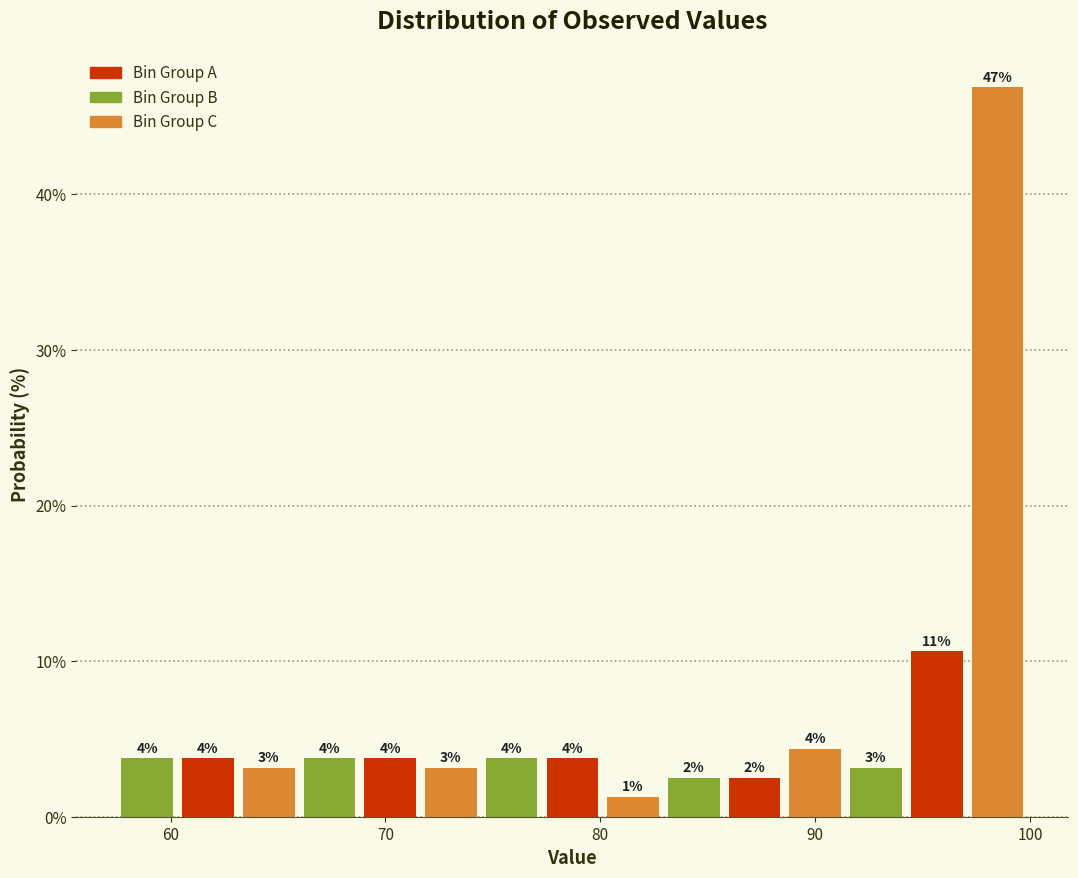

Around what value on the x-axis is the tallest bar? Give the approximate position of its centre, as read against the axis.

98